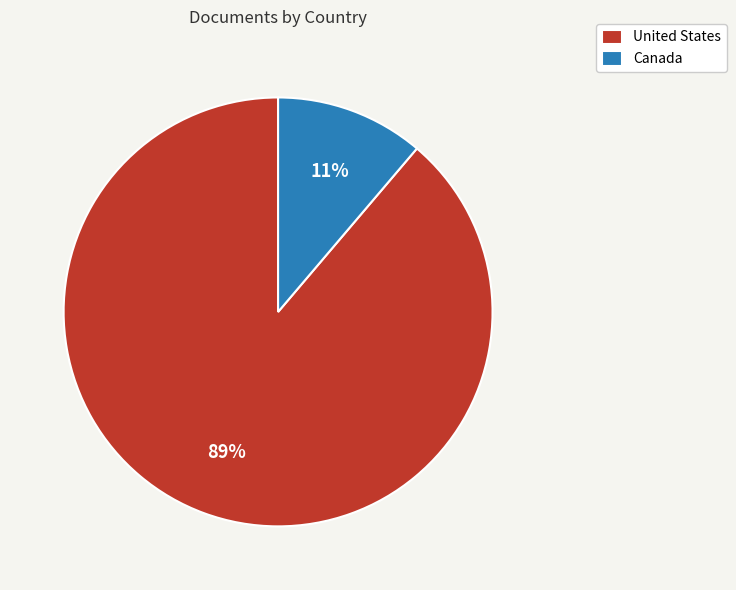

To the nearest percent, what is the difference between the largest and smallest slice percentages?

78%